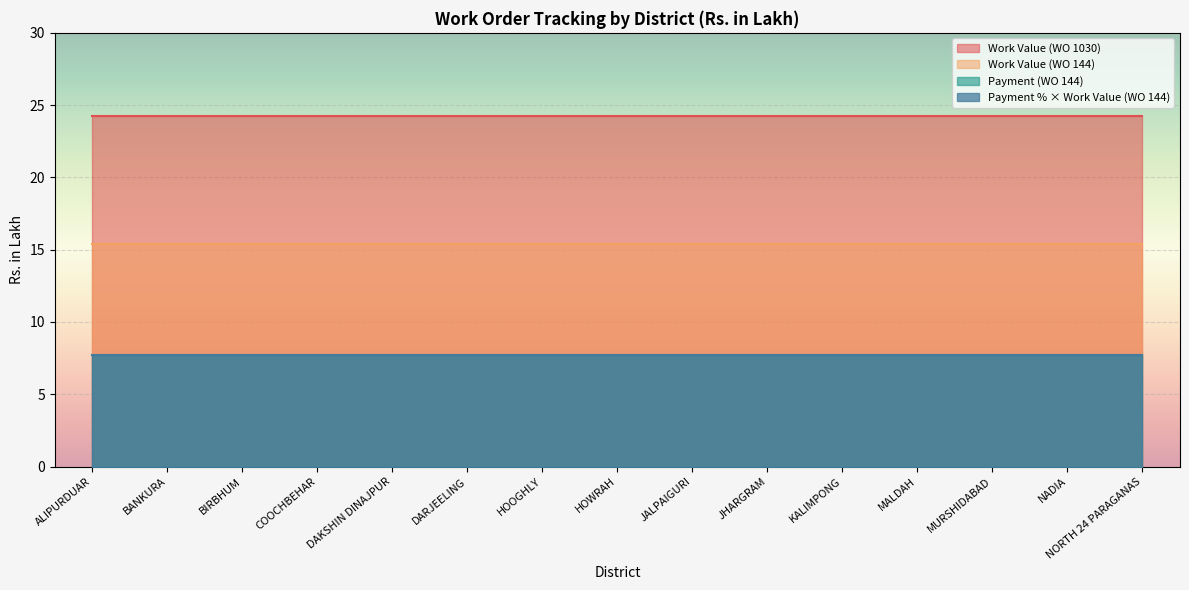

How many series are shown in this chart?

4